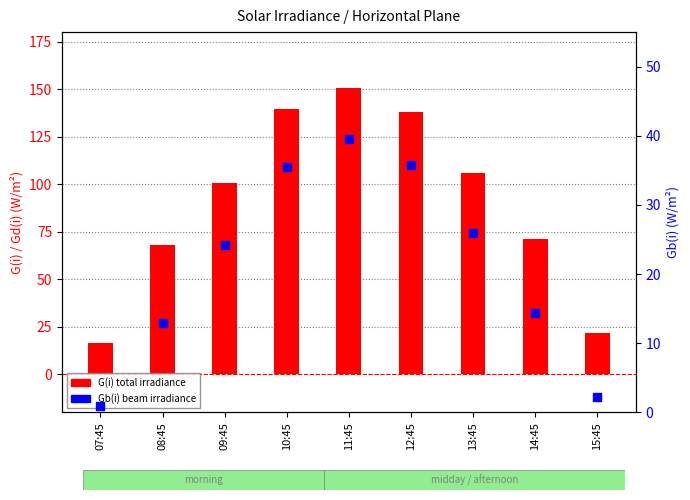

What are all the series names shown in the legend?

G(i) (total irradiance), Gb(i) (beam irradiance)